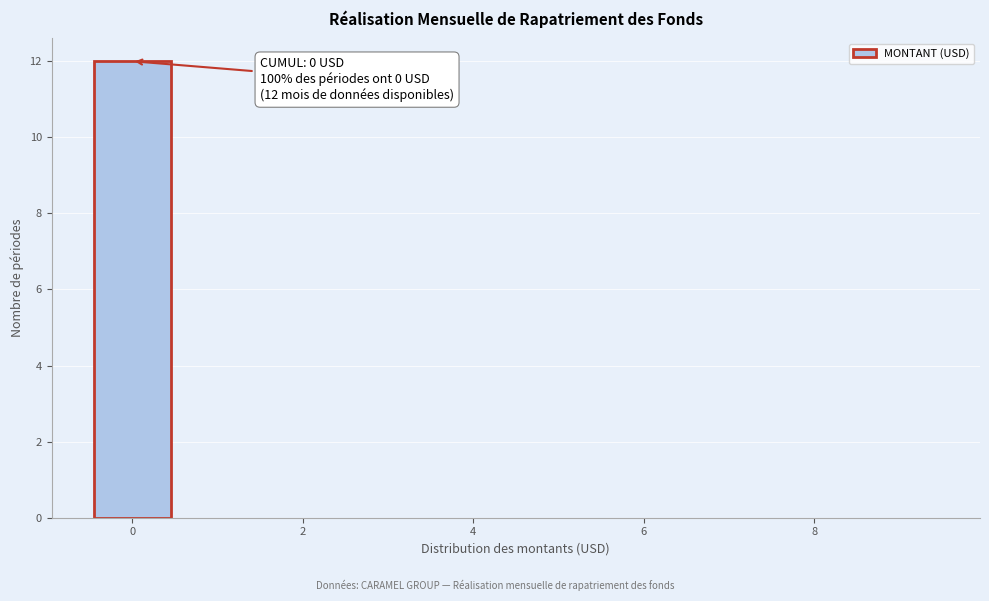

Which range on the x-axis has the tallest bar?

-0.5 to 0.5